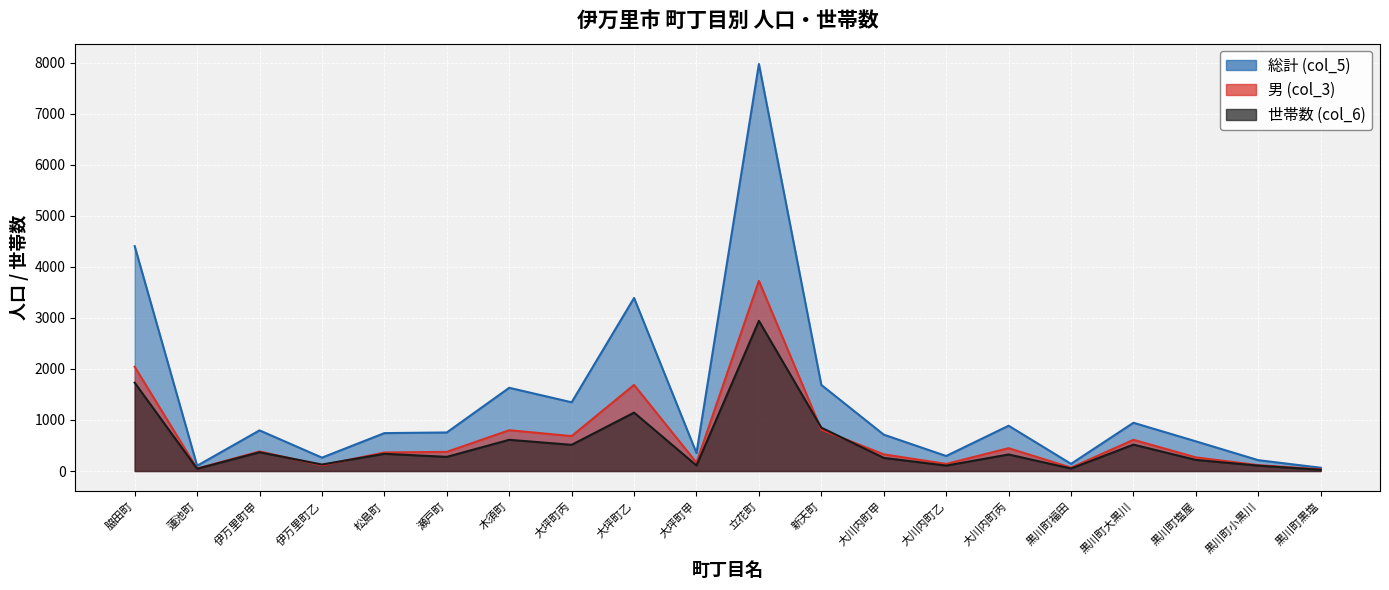

How many data points in 世帯数 (col_6) are above 324?

9